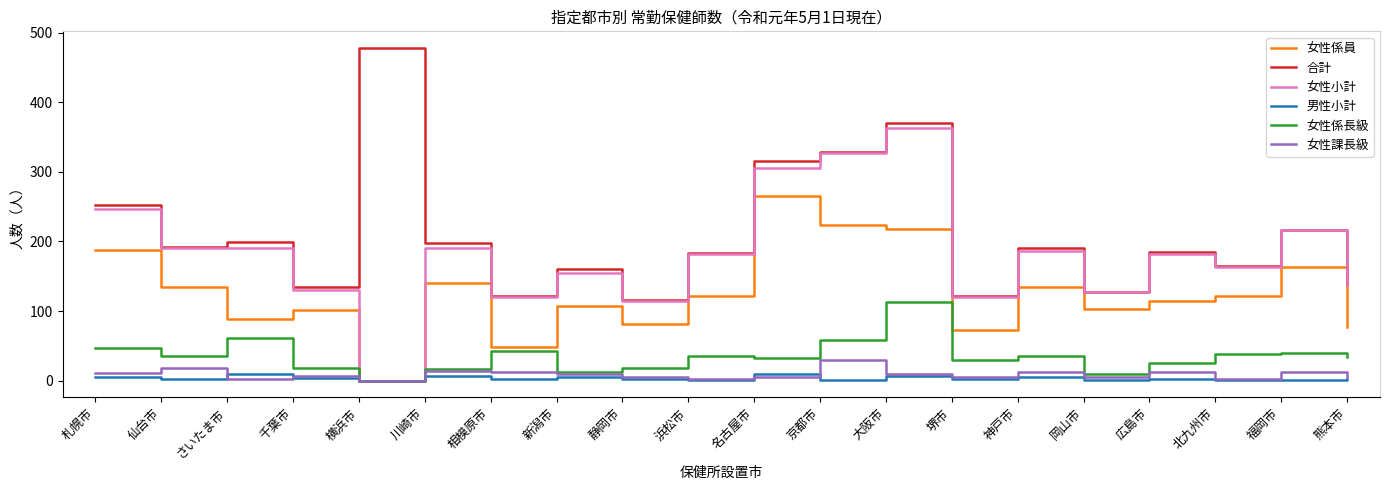

Does the chart have visible grid lines?

No